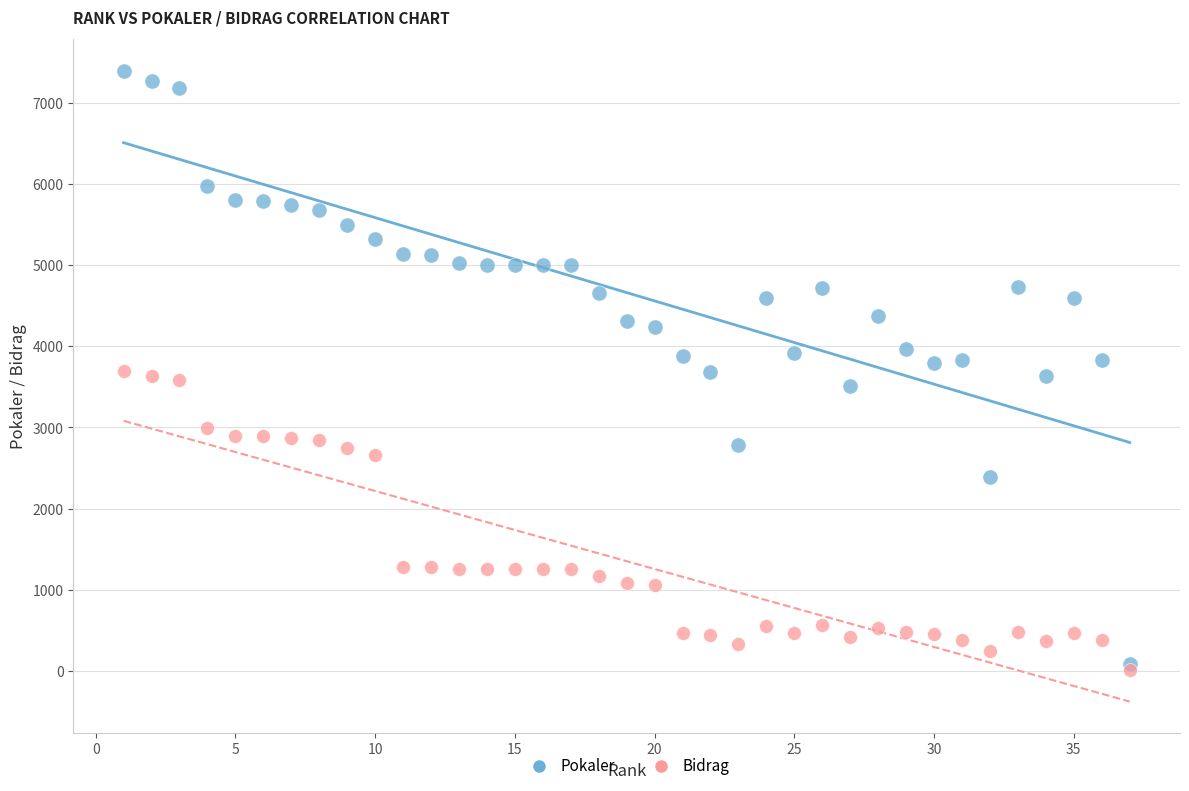

What are all the series names shown in the legend?

Pokaler, Bidrag